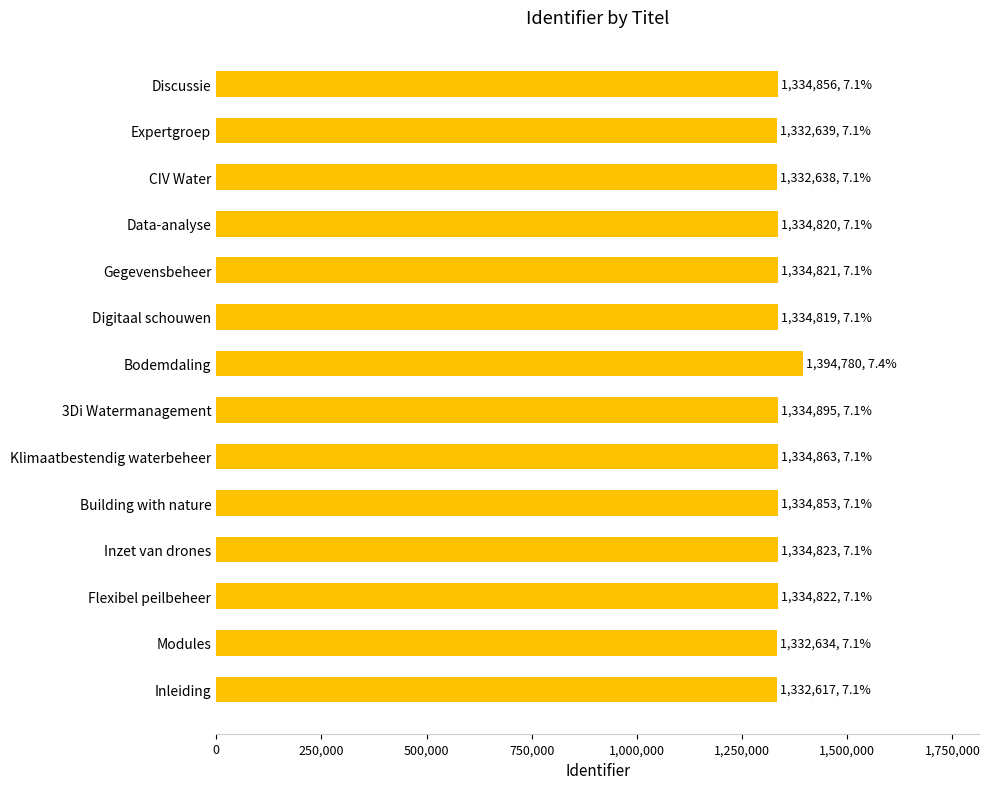

Approximately how many times larger is the value at Building with nature compared to Inzet van drones?

1.0